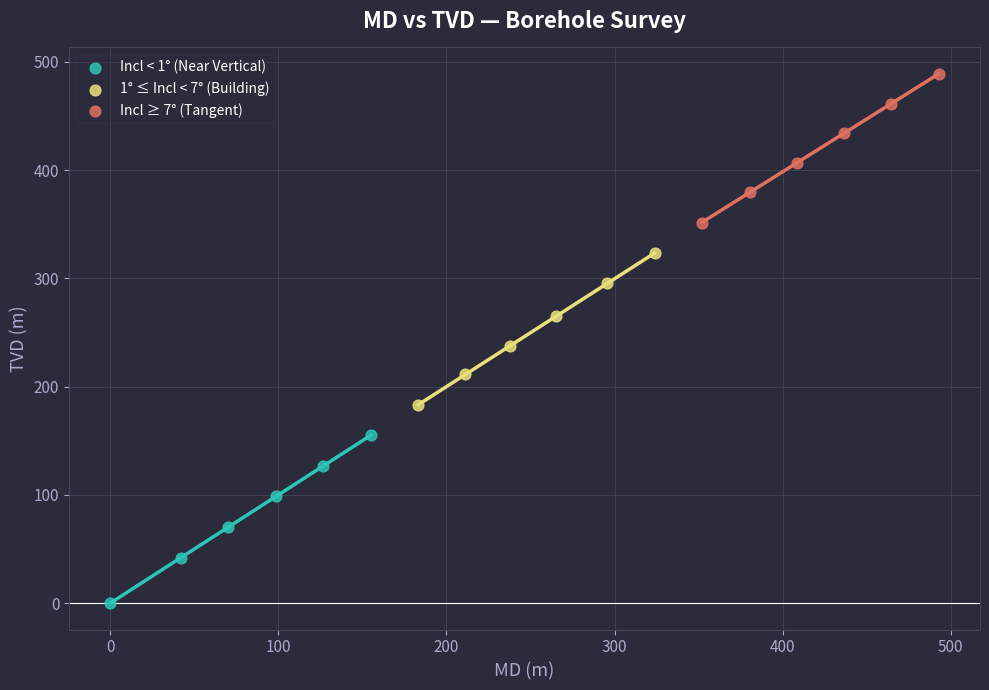

Which series has the largest Y range (max minus min)?

Incl < 1° (Near Vertical)